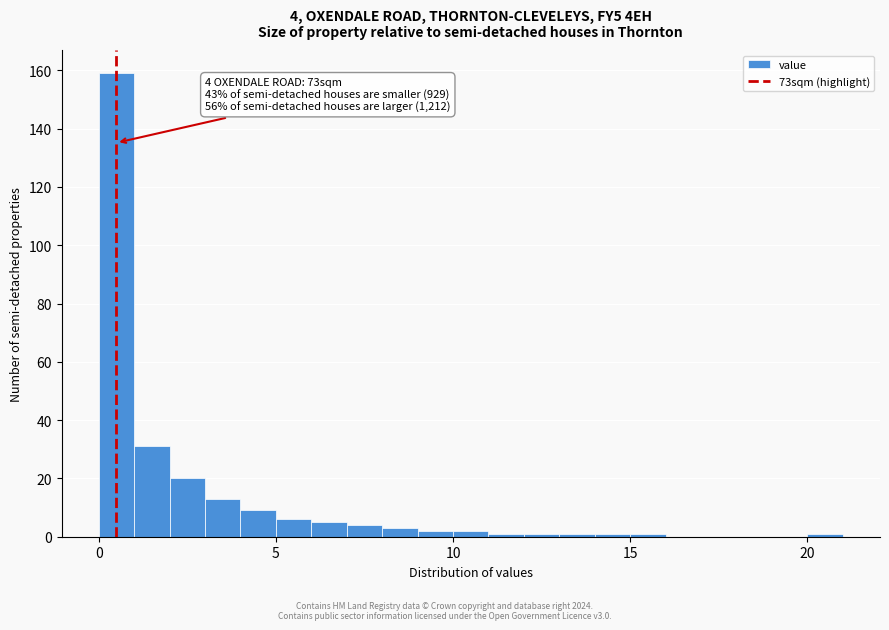

Read against the x-axis, roughly where is the centre of the tallest bar?

0.5